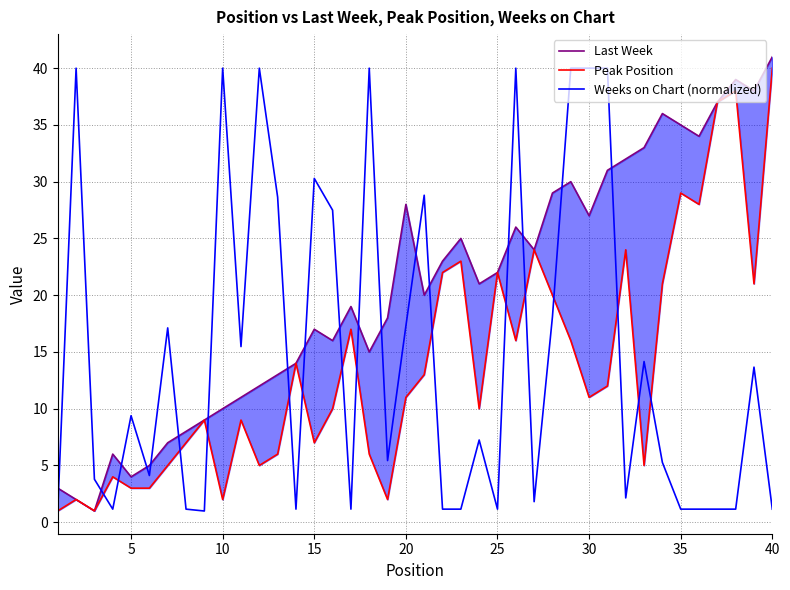

What is the greatest value displayed?

41.0